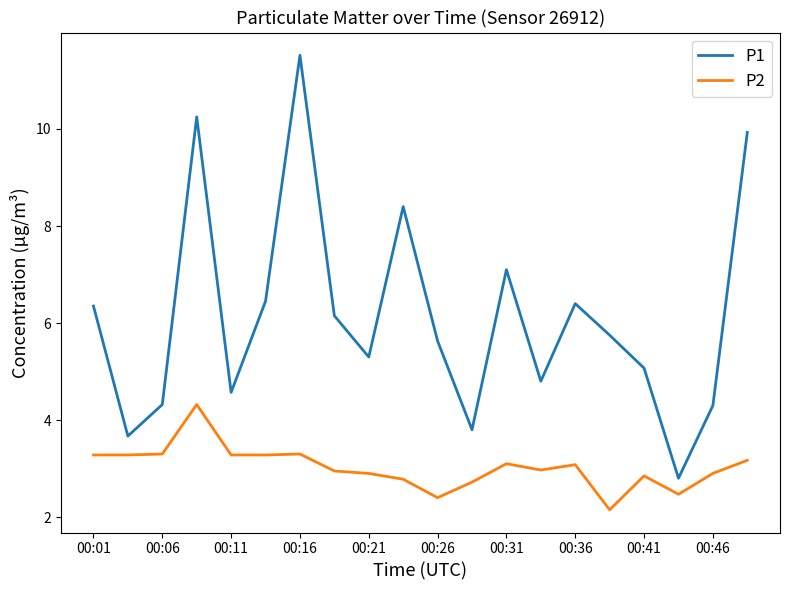

Rank the series by their average value, from highest to lowest.

P1, P2